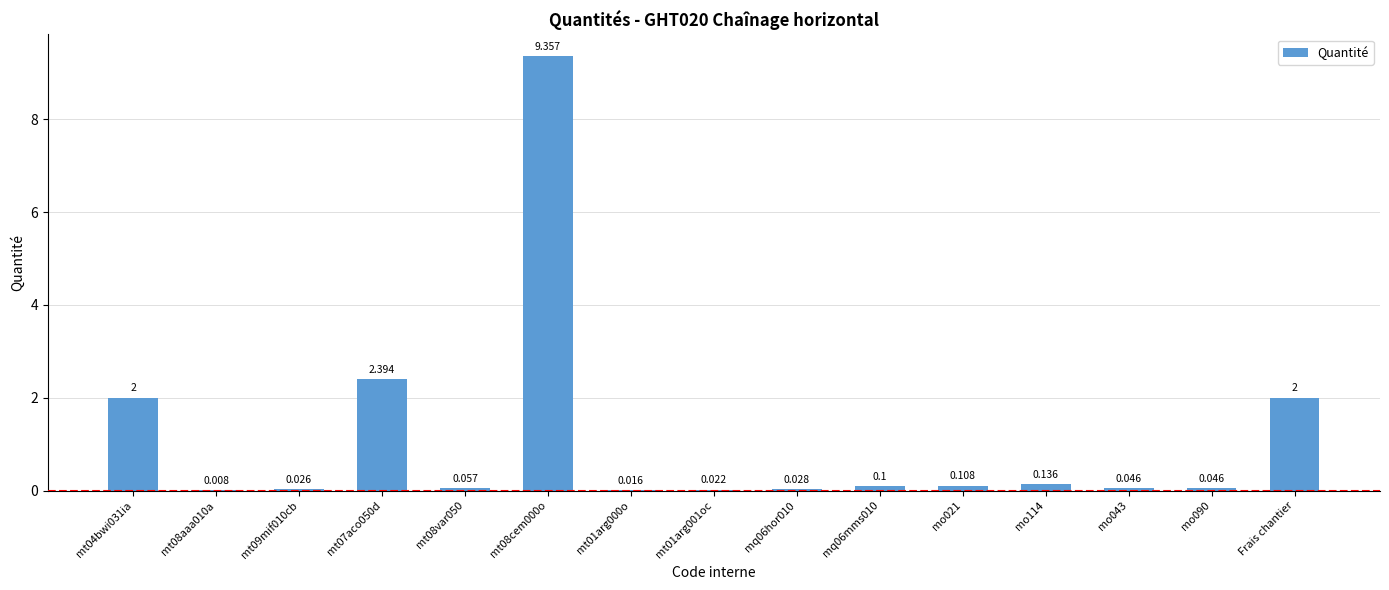

At which label is the value closest to 4?

mt07aco050d